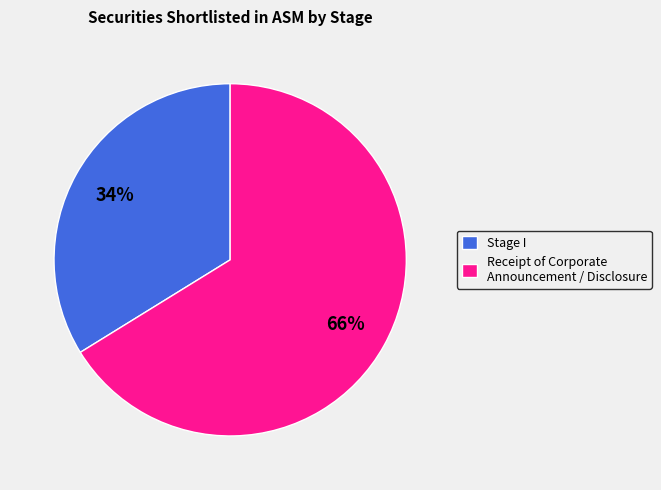

To the nearest percent, what percentage of the pie is Receipt of Corporate Announcement / Disclosure?

66%